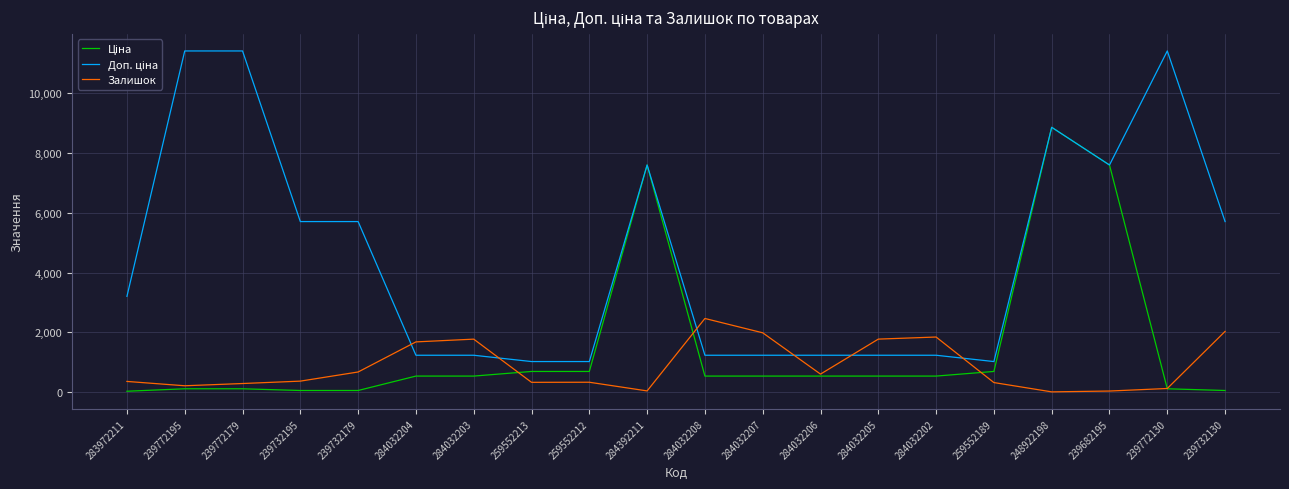

What position from the right is 259552189?

5